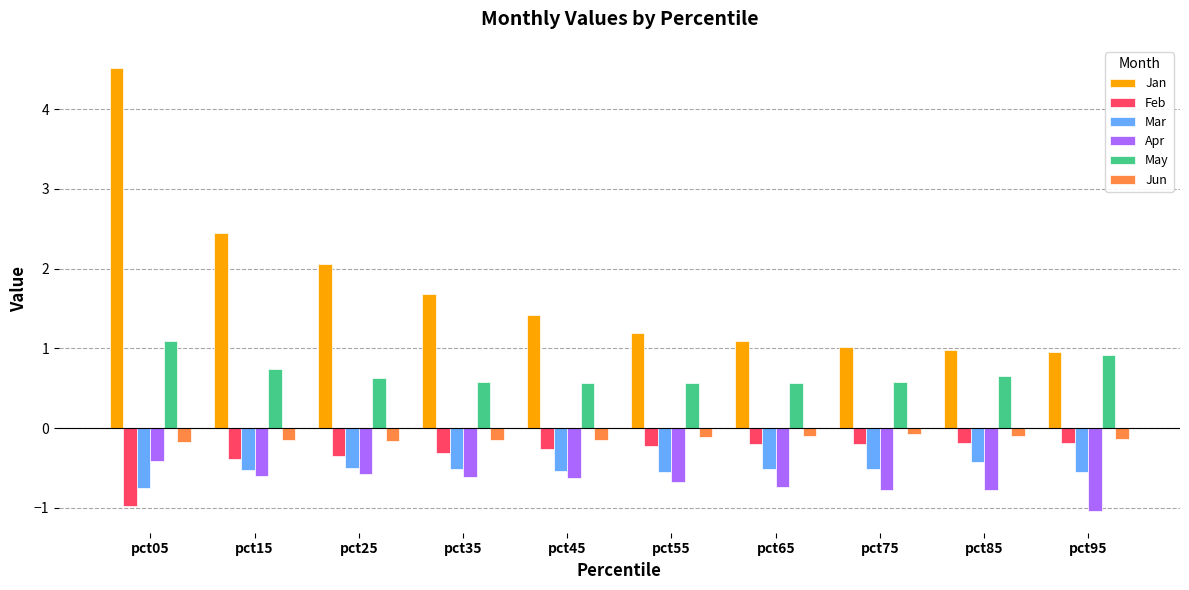

True or false: Jun has a value of -0.1 at pct35.

True